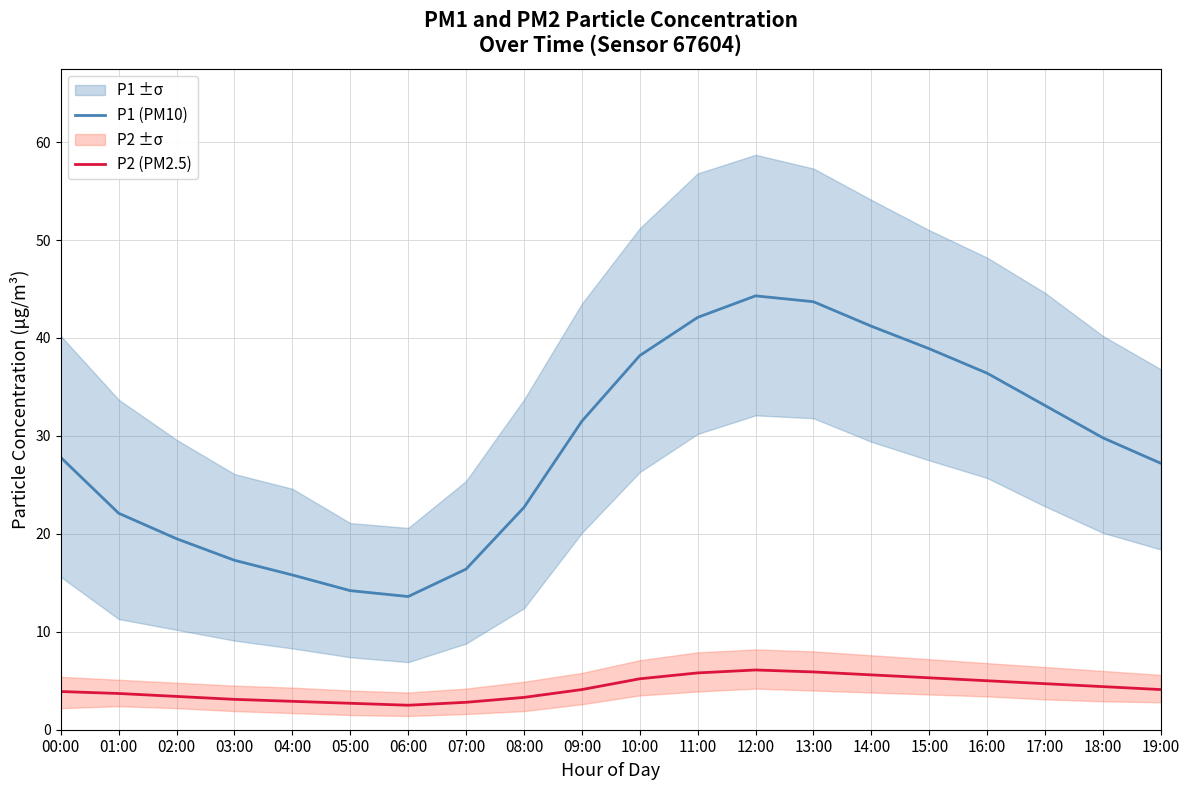

Which label corresponds to the smallest value in the chart?

06:00